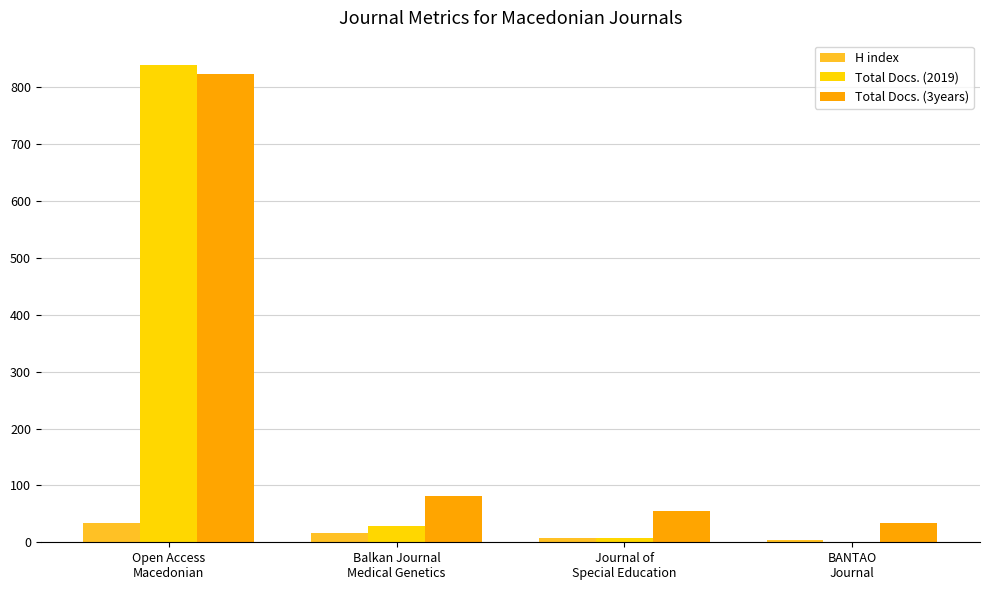

Is the value of Total Docs. (3years) at Open Access
Macedonian greater than the value of H index at Balkan Journal
Medical Genetics?

Yes